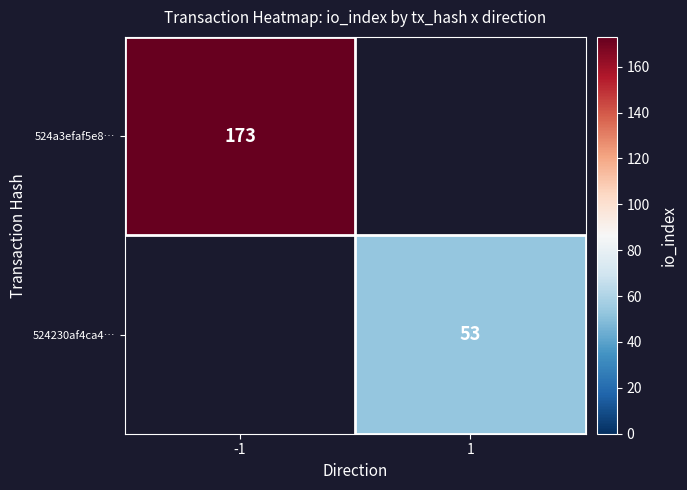

Is it true that 524230af4ca4… equals 94 at 1?

False